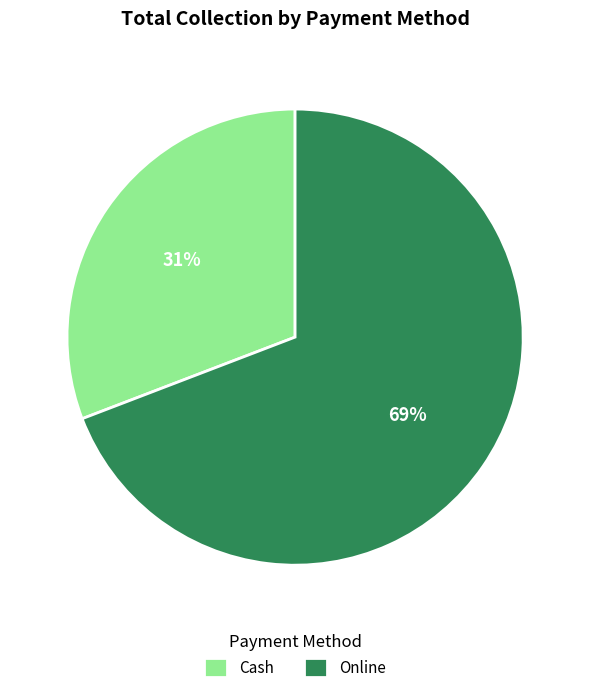

What is the largest slice in the pie chart?

Online